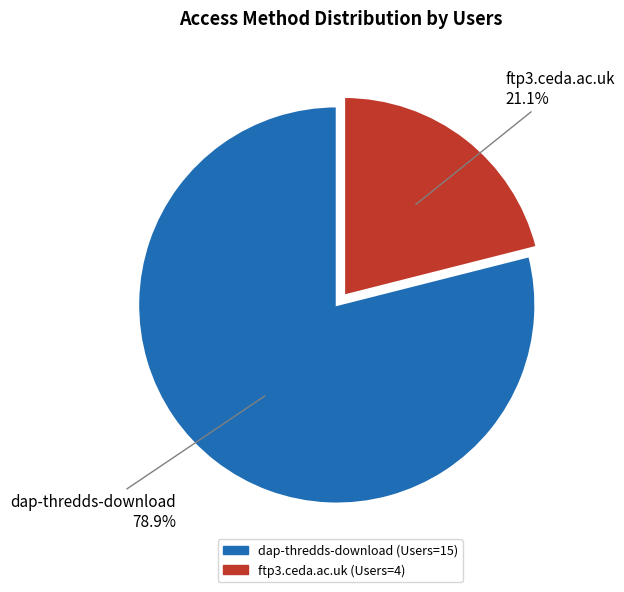

How many slices are in this pie chart?

2